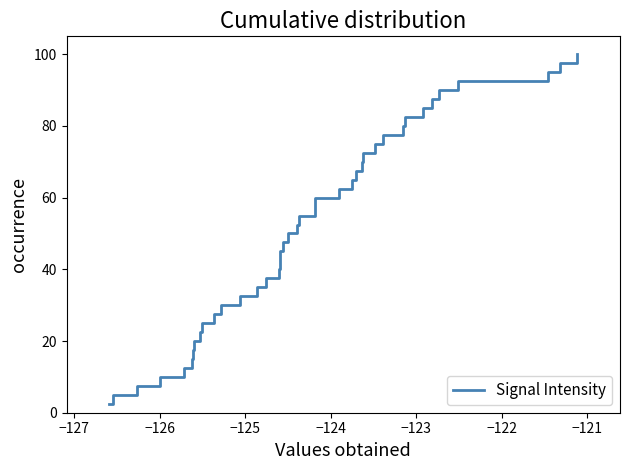

What is the difference between the maximum and minimum values?

97.5